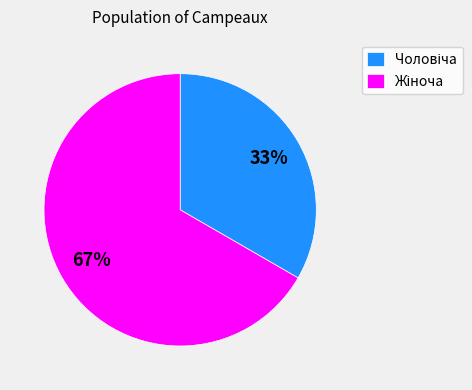

Is there a majority slice in this chart?

Yes